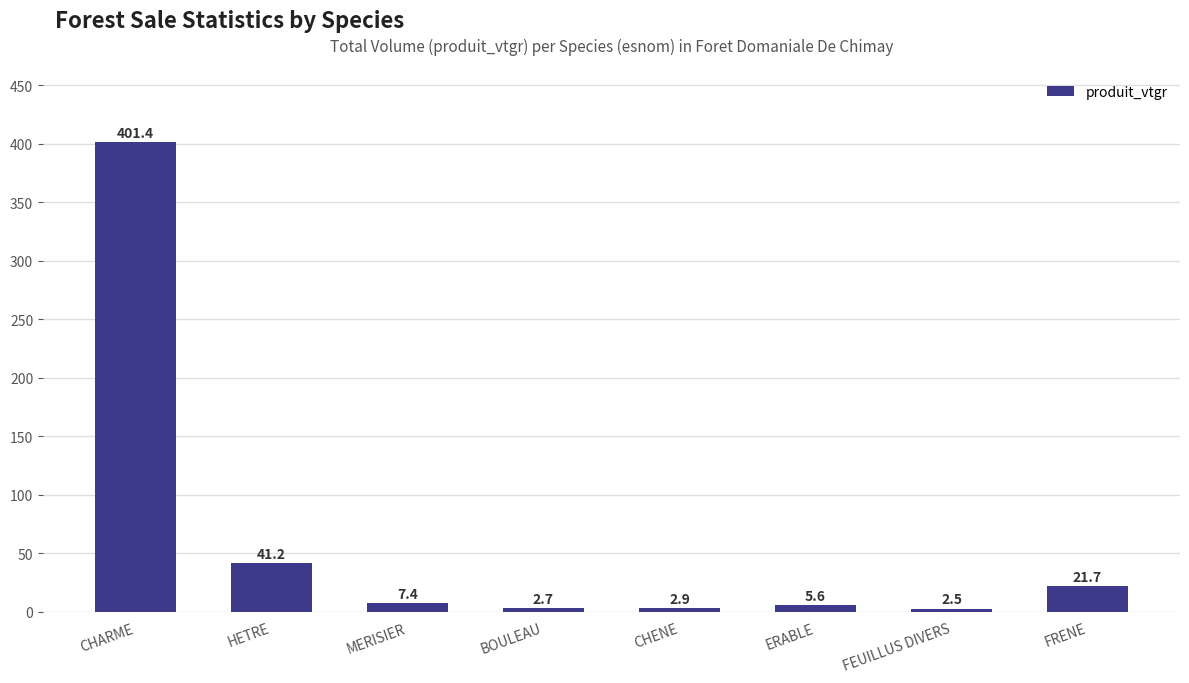

What is the sum of all values?

485.4